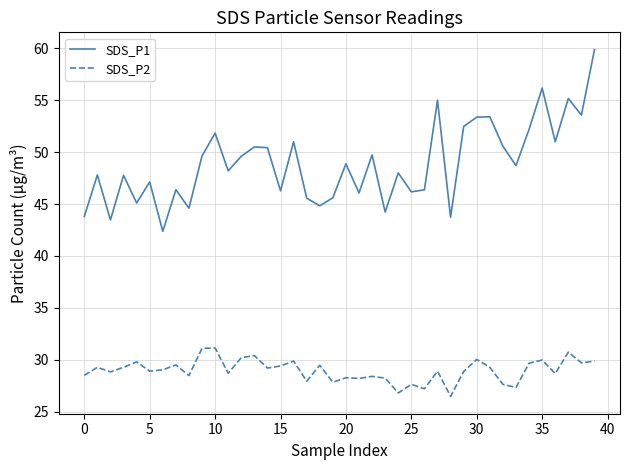

True or false: SDS_P1 and SDS_P2 cross at least once.

False